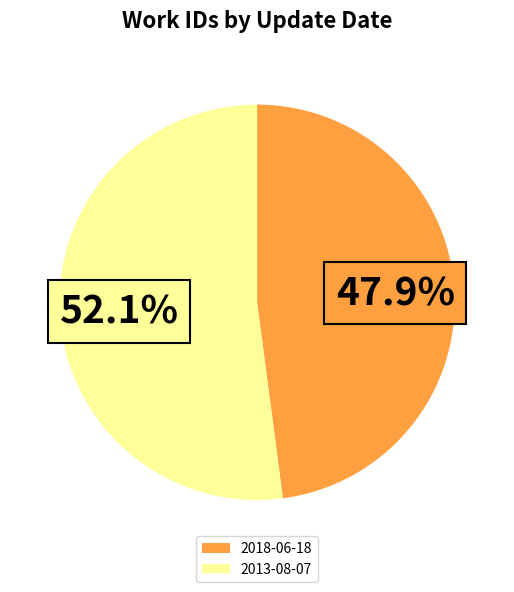

How much of the chart is everything except 2013-08-07?

47.9%